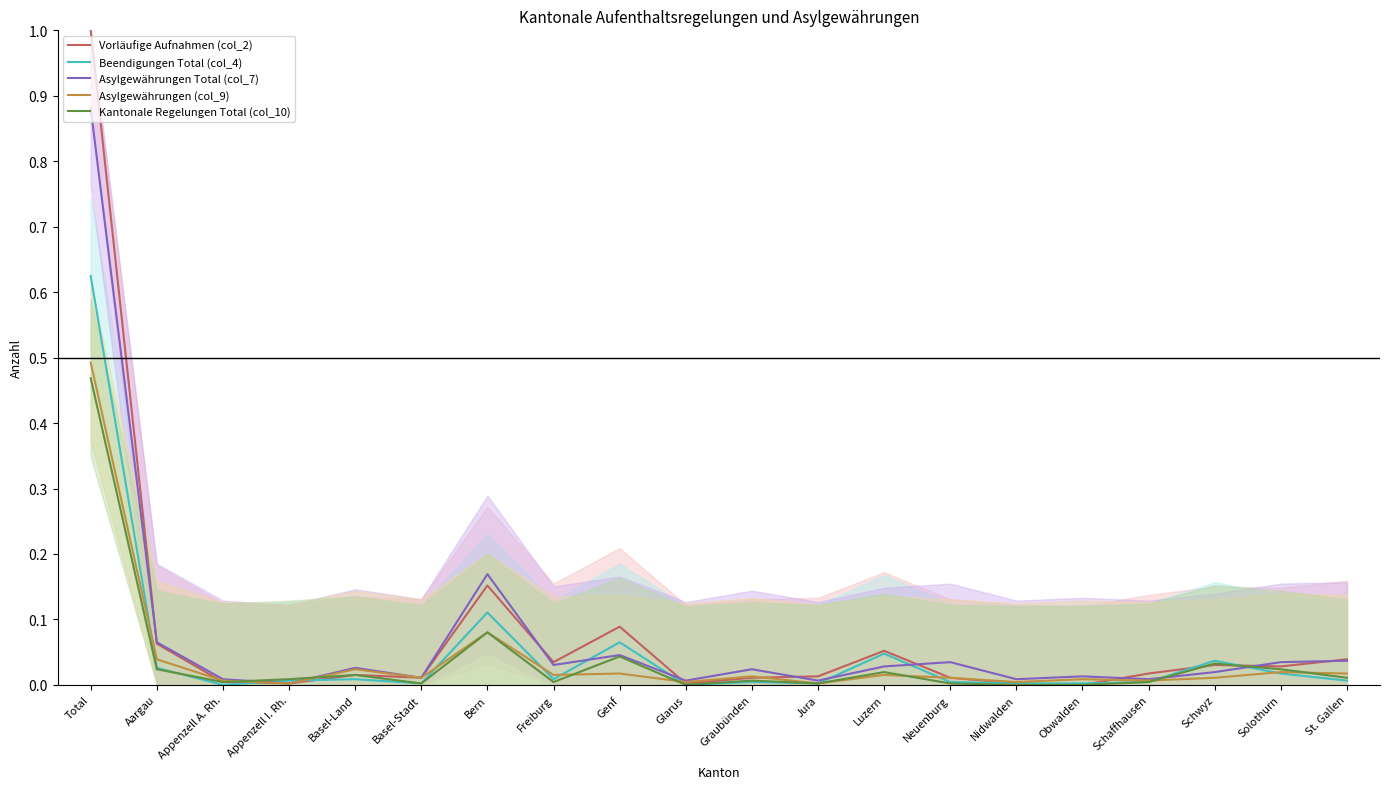

What is the sum of the Asylgewährungen Total (col_7) values at Basel-Land and Bern?

0.2